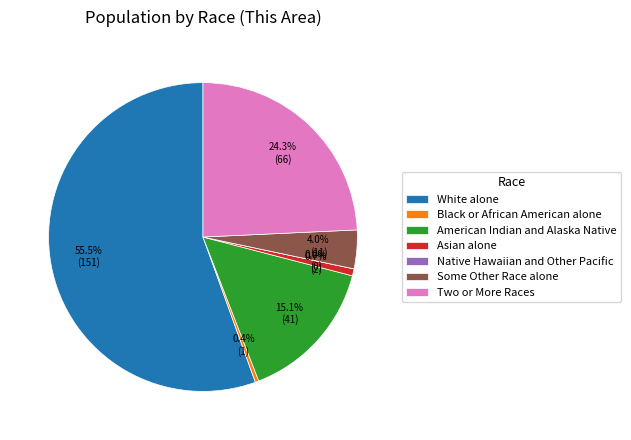

Count the number of slices in the pie.

7